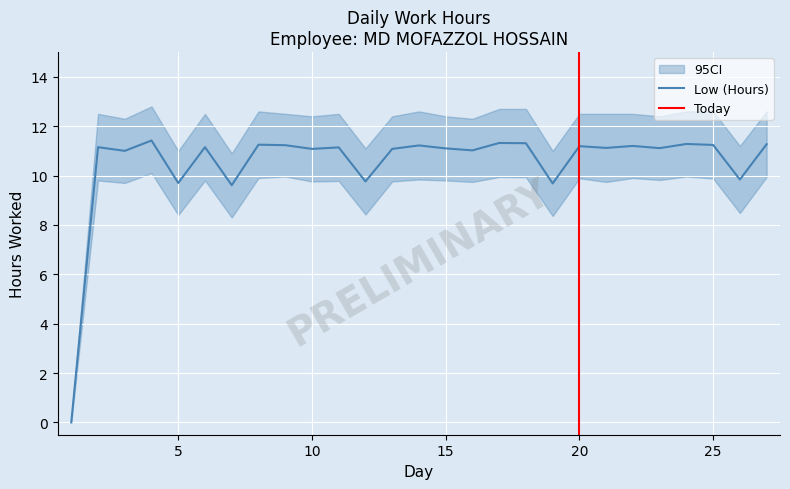

How many data points in Low are above 11?

20